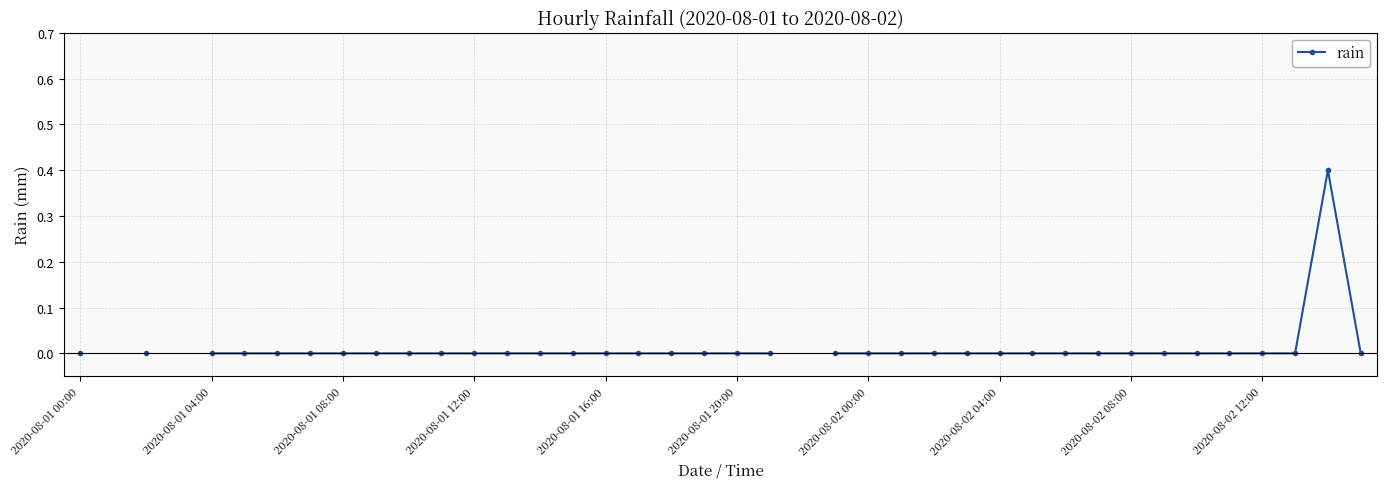

The value at 13 is 0.2. True or false?

False